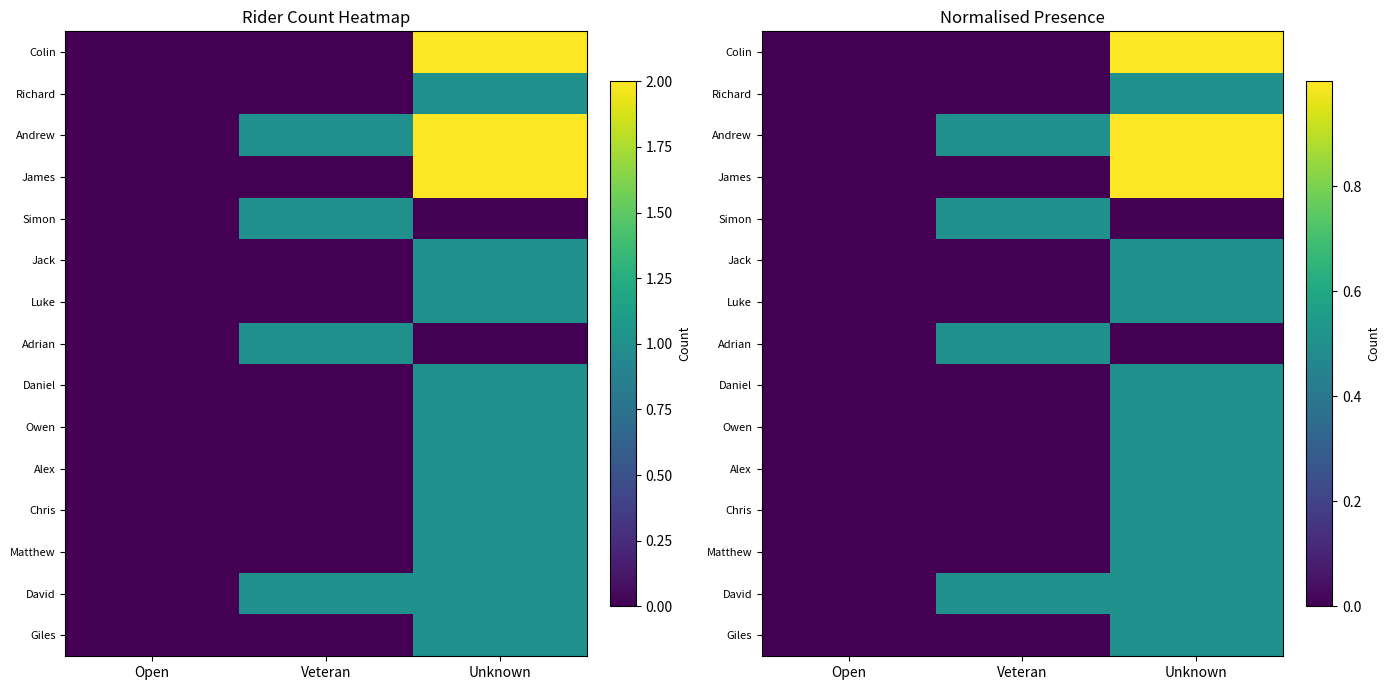

What is the sum of the Luke values at Open and Unknown?

0.5